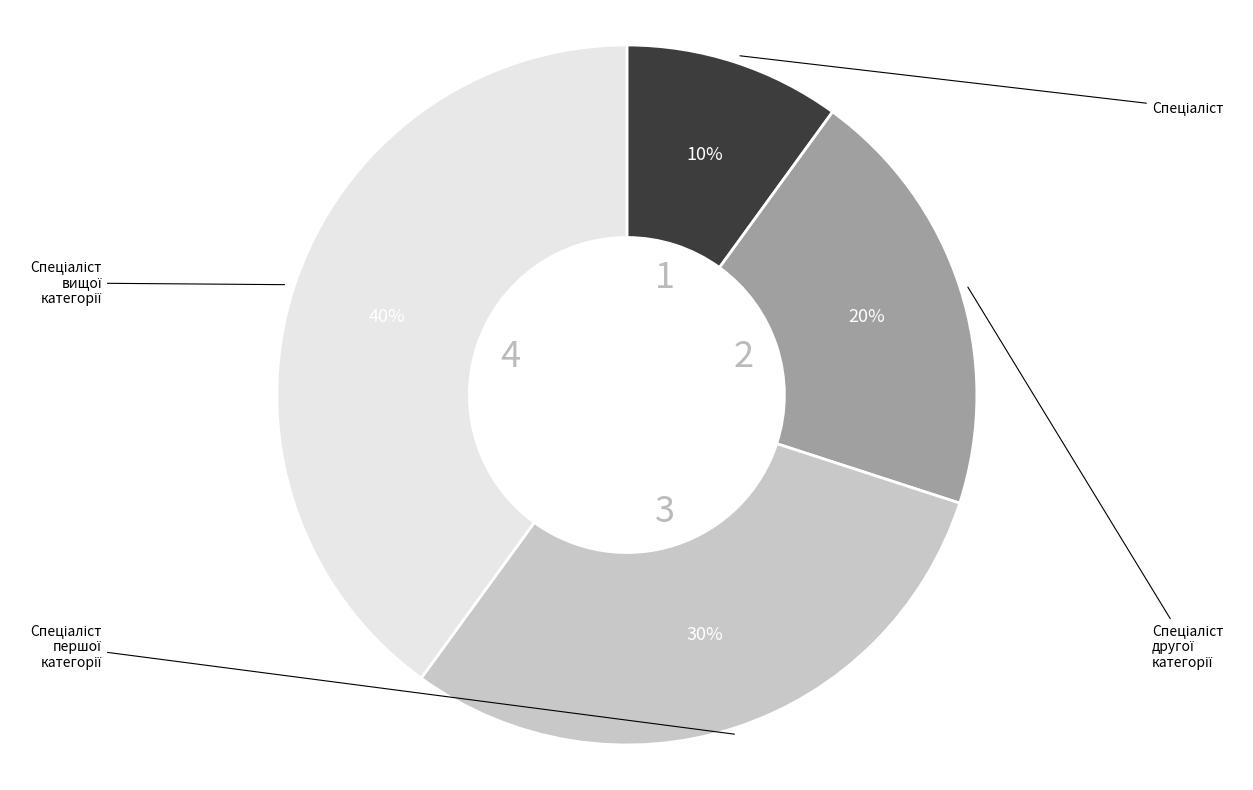

Is there any slice that represents more than half of the pie?

No